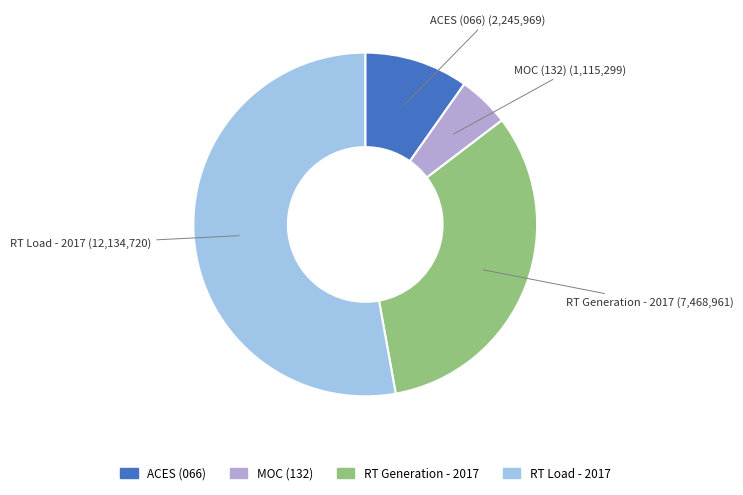

Which has a higher value, RT Generation - 2017 or ACES (066)?

RT Generation - 2017